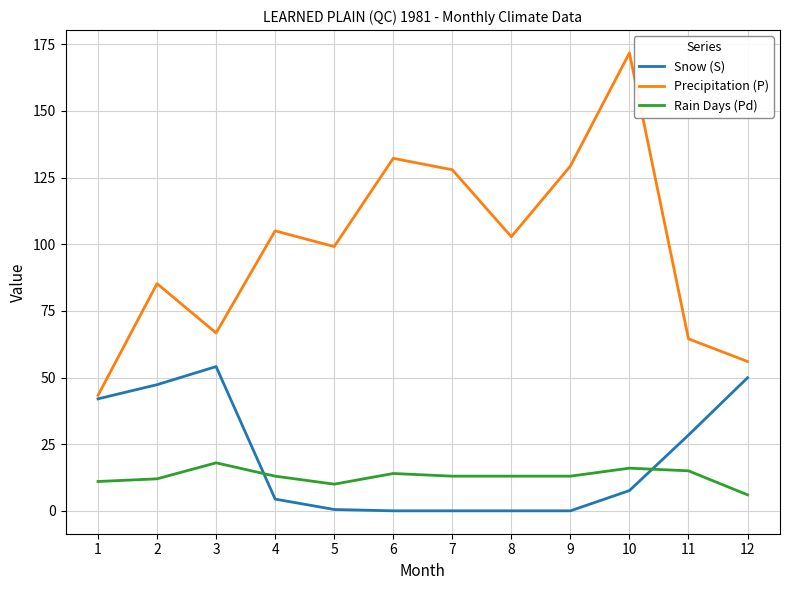

What is the maximum value shown in the chart?

171.7